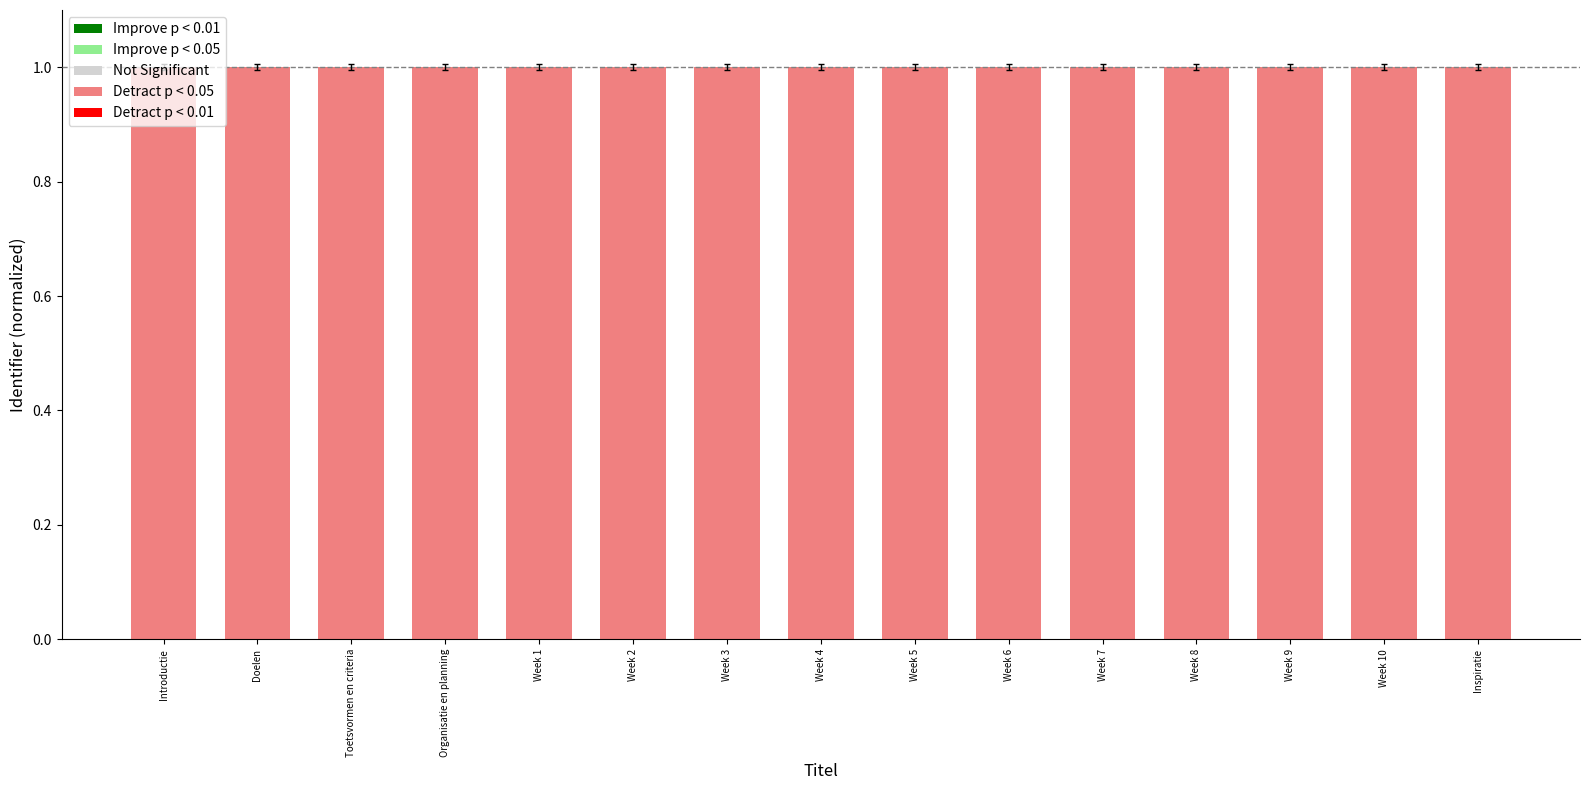

What is the label of the 11th bar from the right?

Week 1